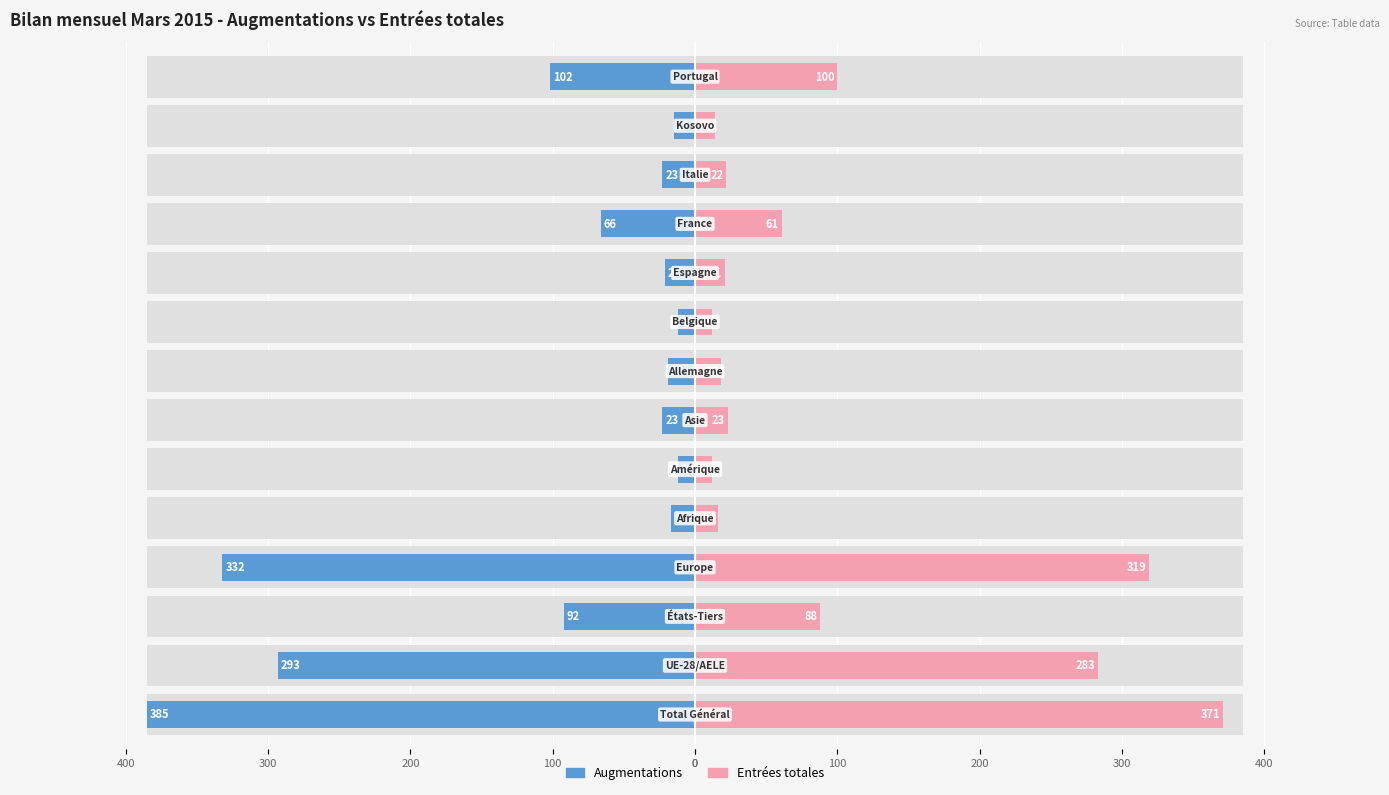

What are all the series names shown in the legend?

Augmentations, Entrées totales